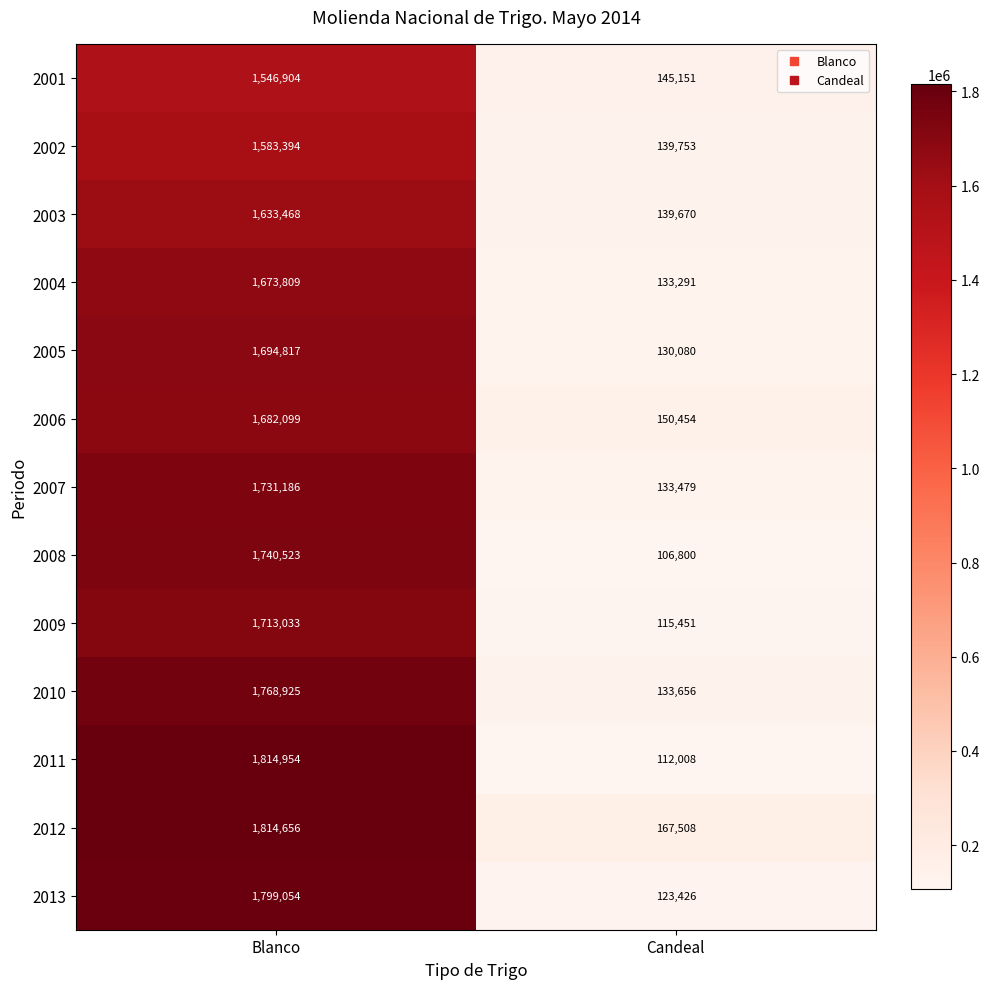

Reading left to right, list all the values displayed in this chart.

2001: 1546904	145151
2002: 1583394	139753
2003: 1633468	139670
2004: 1673809	133291
2005: 1694817	130080
2006: 1682099	150454
2007: 1731186	133479
2008: 1740523	106800
2009: 1713033	115451
2010: 1768925	133656
2011: 1814954	112008
2012: 1814656	167508
2013: 1799054	123426